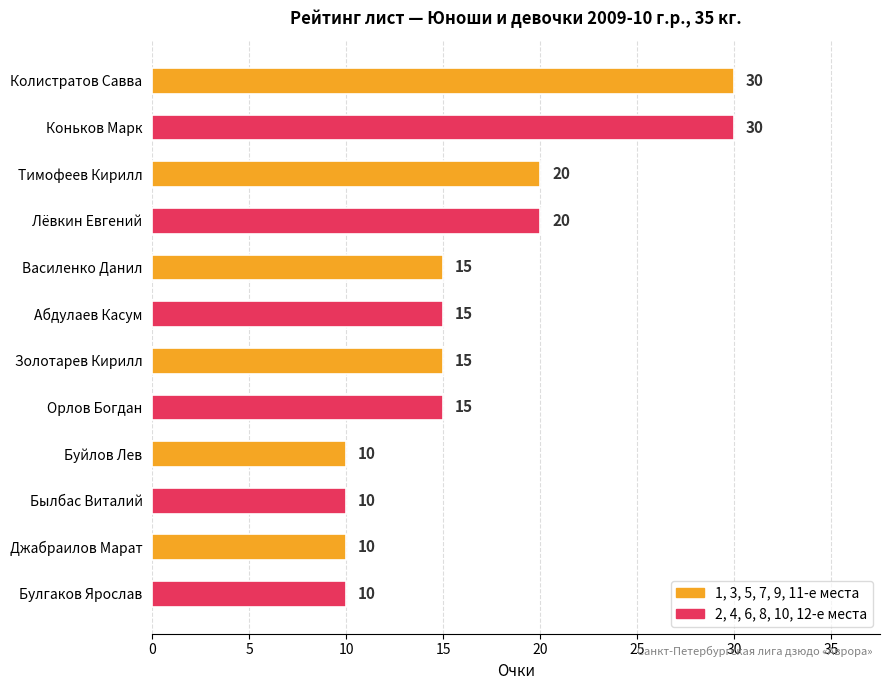

Does the chart contain stacked bars?

No